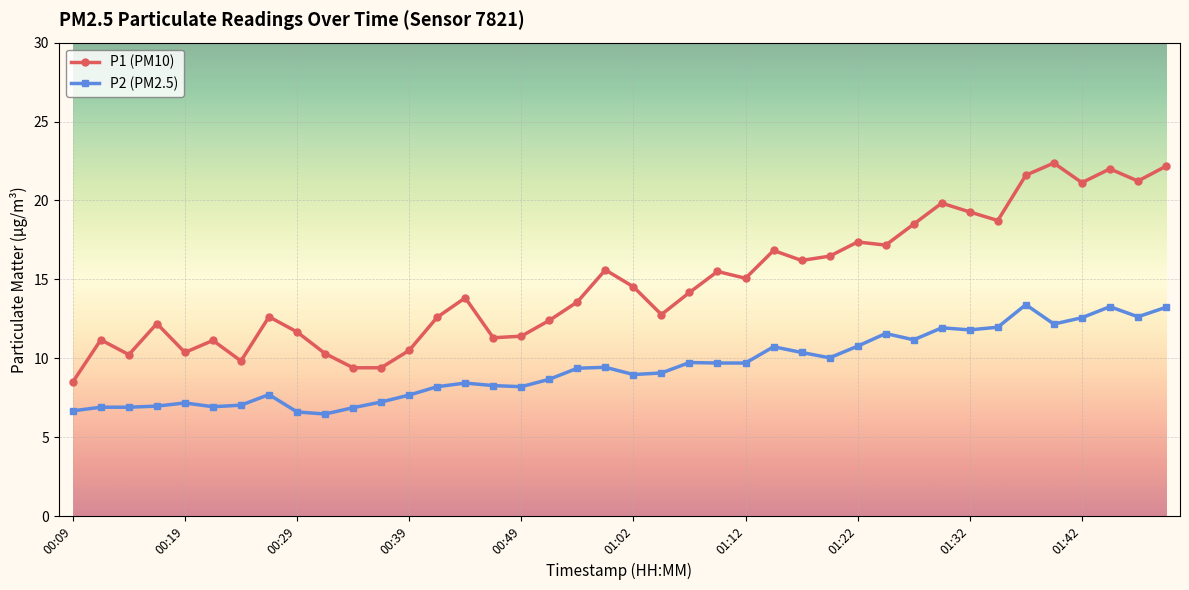

True or false: P2 (PM2.5) has more than 0 interior local peaks.

True